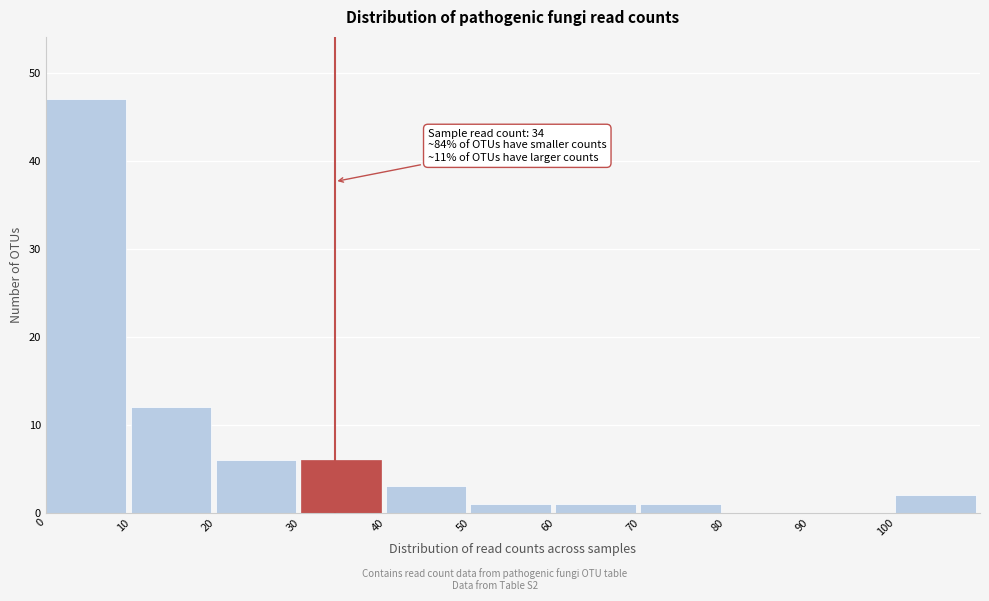

Over which range of the x-axis is the bar tallest?

0 to 10